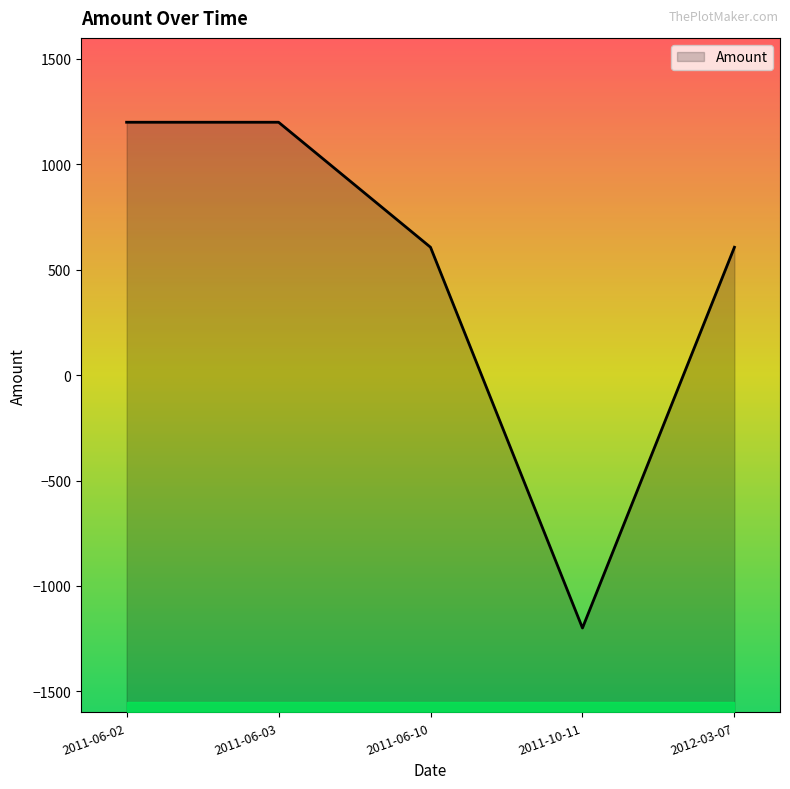

How many lines are shown in the chart?

1